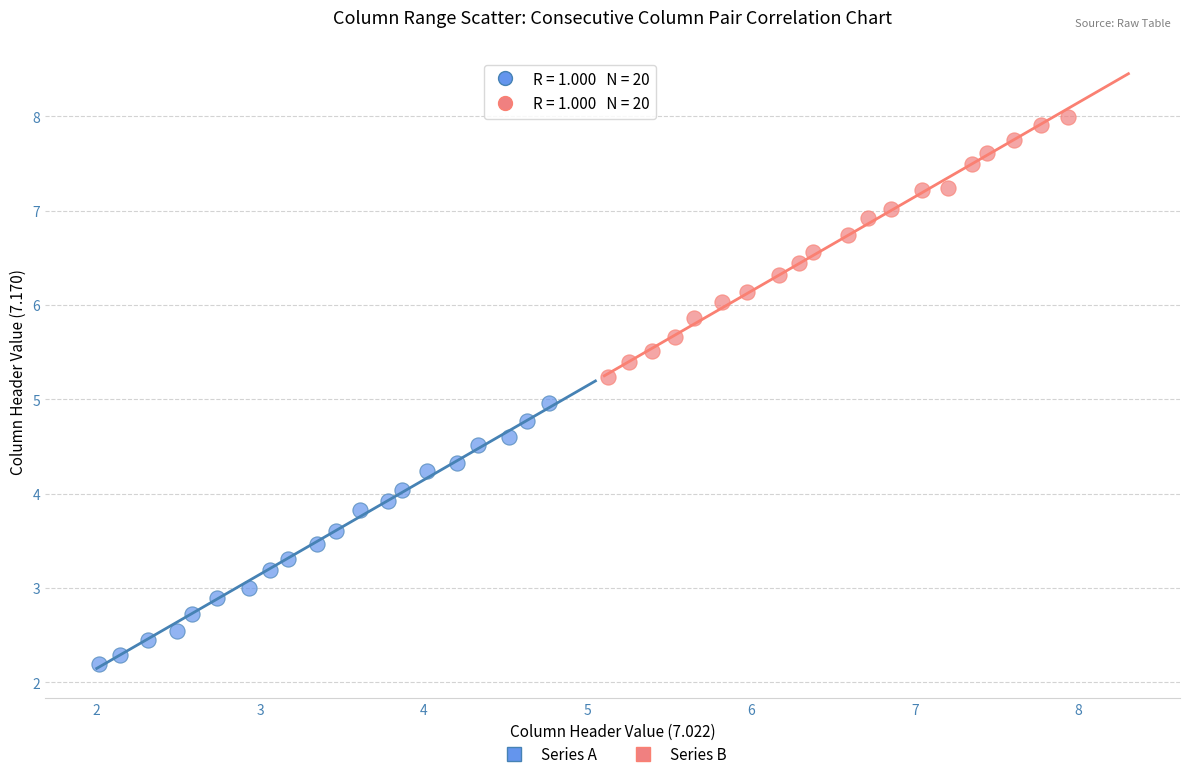

What are all the series names shown in the legend?

Series A, Series B